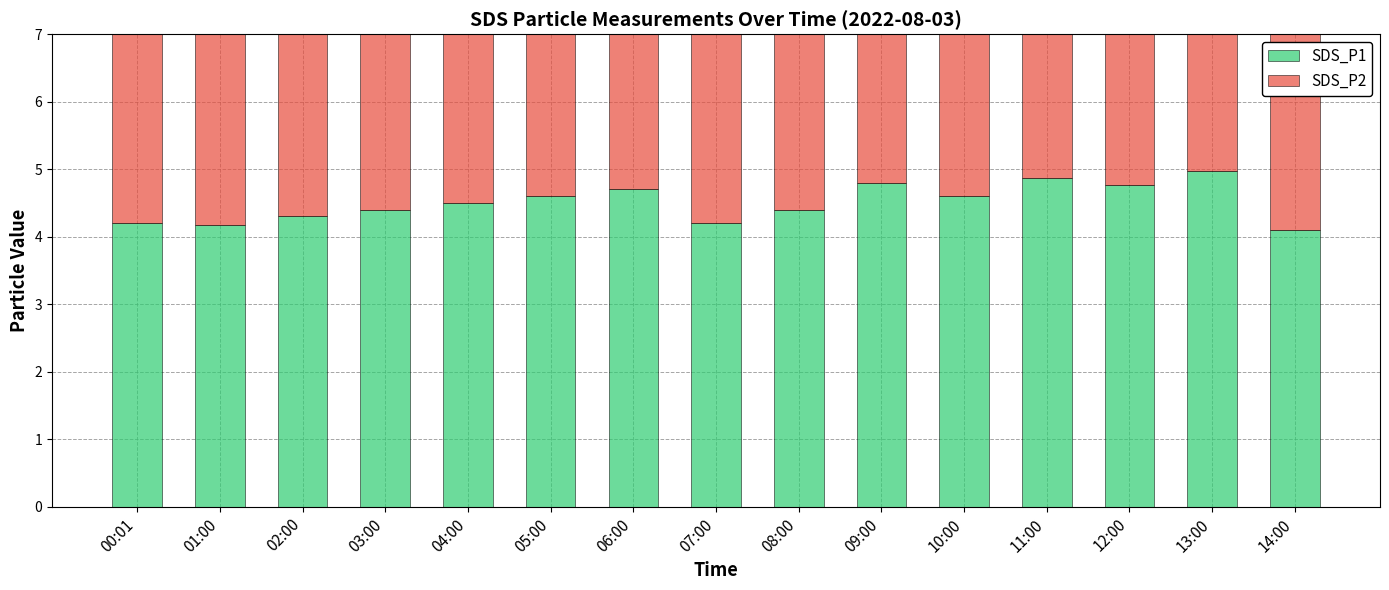

At 11:00, list the series in order from smallest to largest.

SDS_P2, SDS_P1